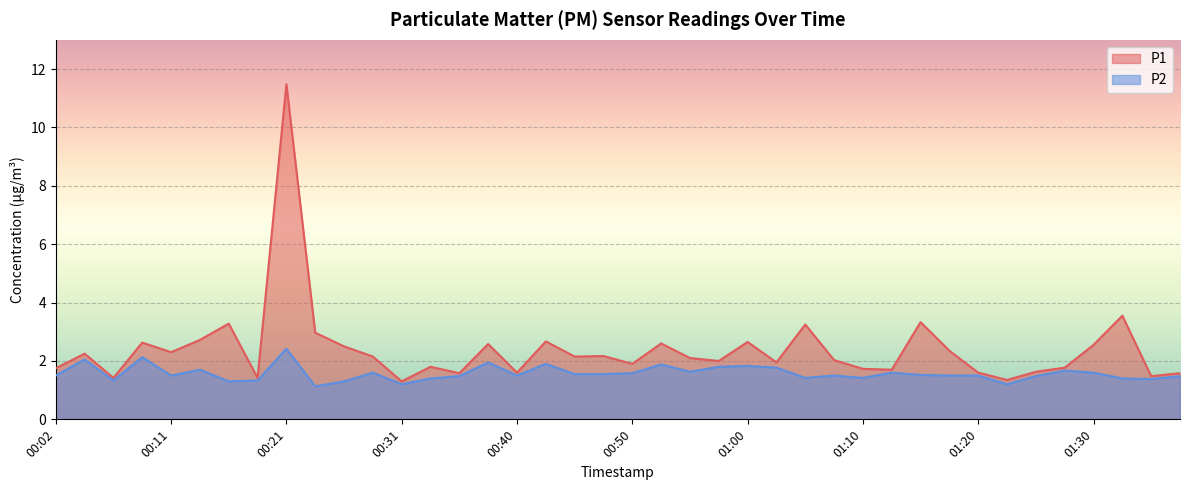

What are all the series names shown in the legend?

P1, P2